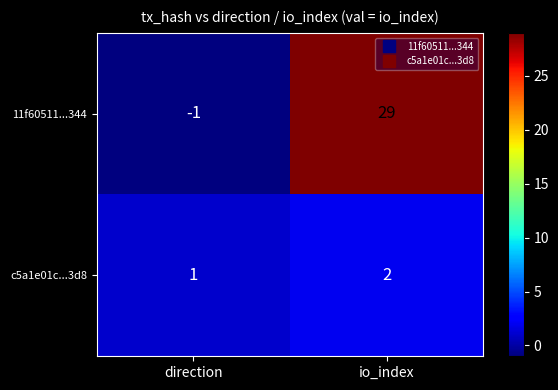

At which label does 11f60511...344 reach its minimum?

direction